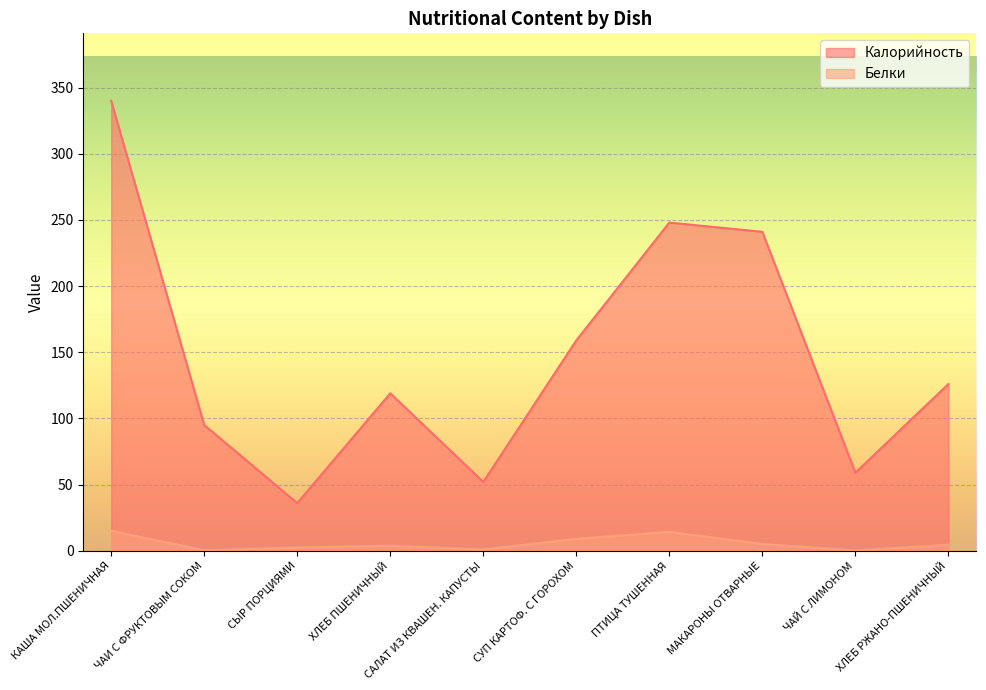

True or false: Белки and Калорийность cross at least once.

False